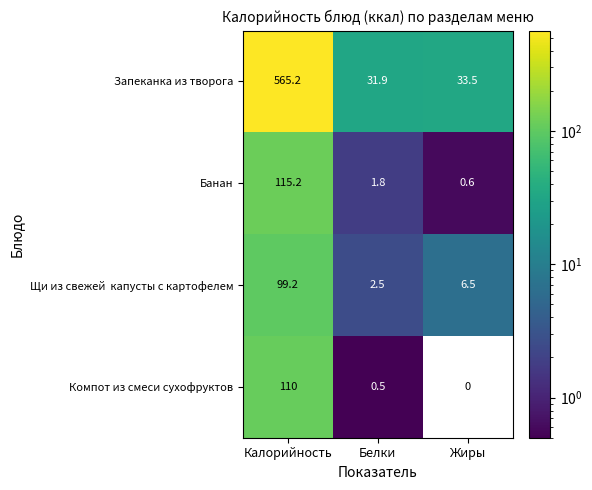

What is the sum of the Запеканка из творога values at Калорийность and Белки?

597.1